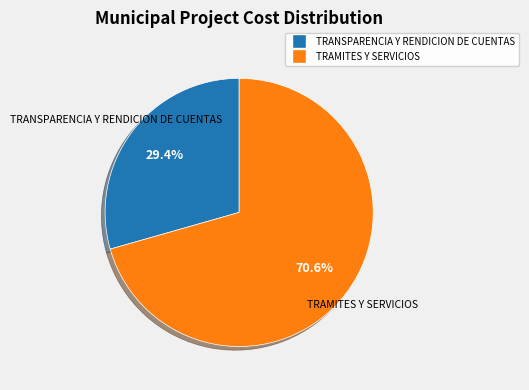

True or false: TRANSPARENCIA Y RENDICION DE CUENTAS accounts for 29% of the total.

True